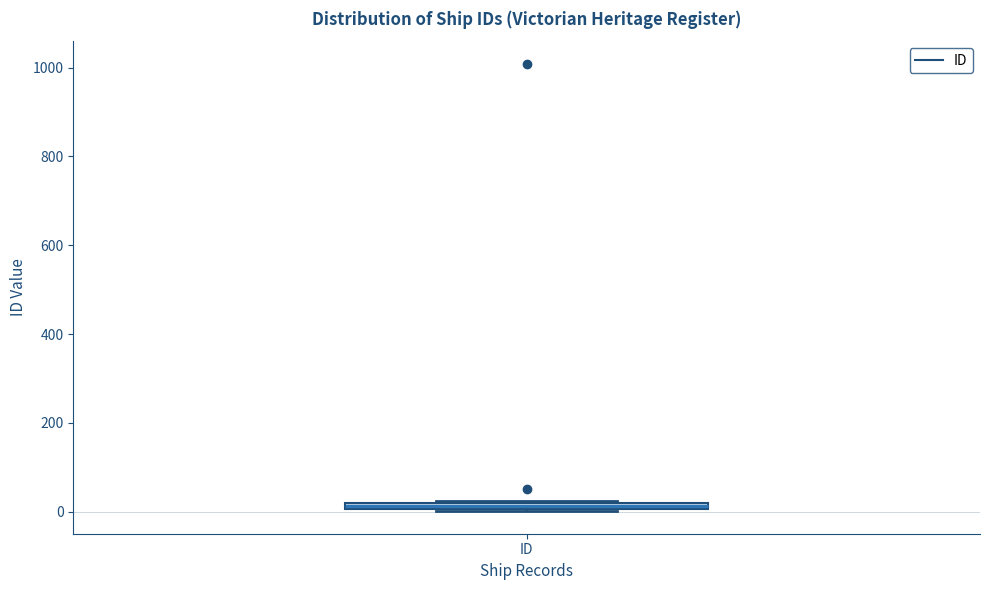

Where is the lower edge of the box for ID on the y-axis? The values are not printed on the chart, so give them approximately, as read against the axis.

0